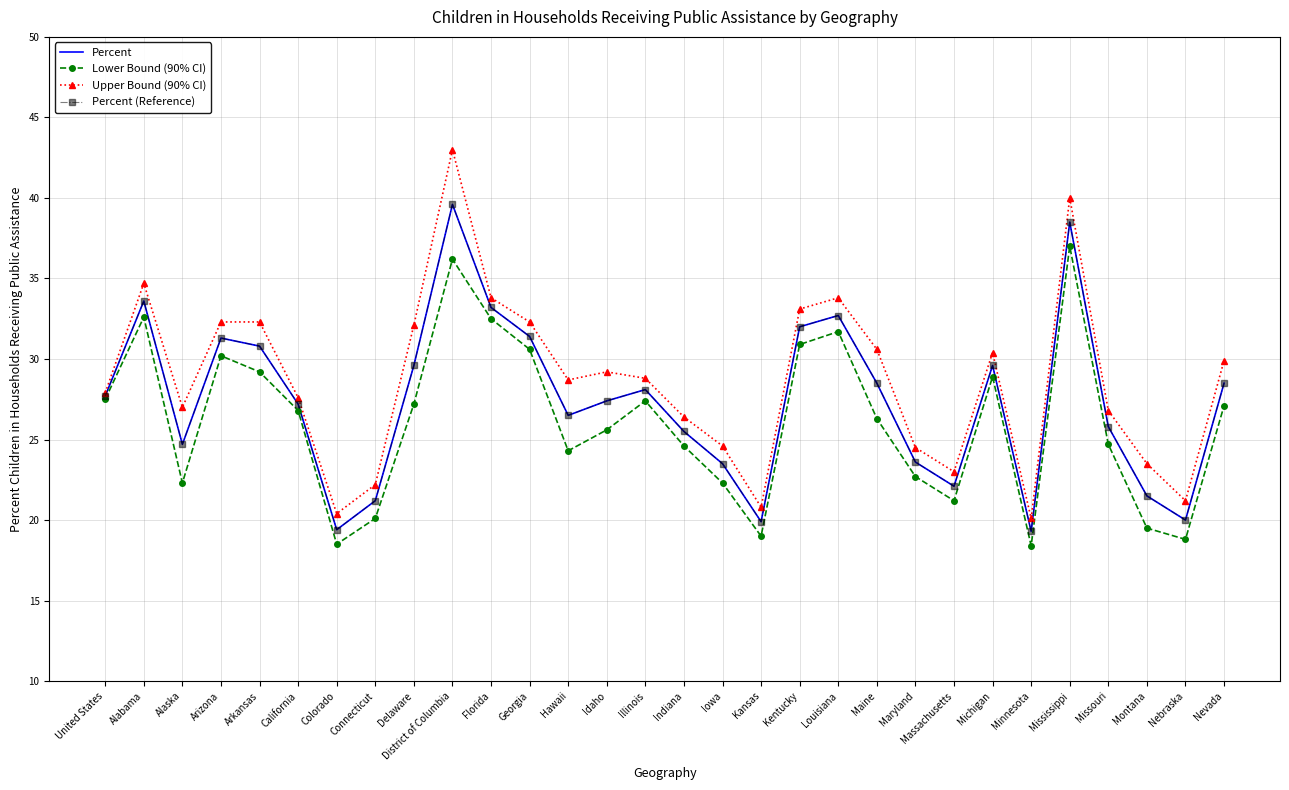

What position from the right is Arkansas?

26